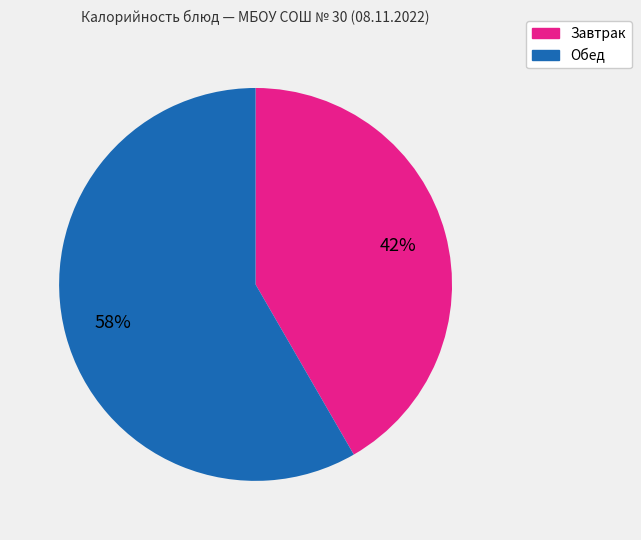

To the nearest percent, what is the average slice percentage?

50%